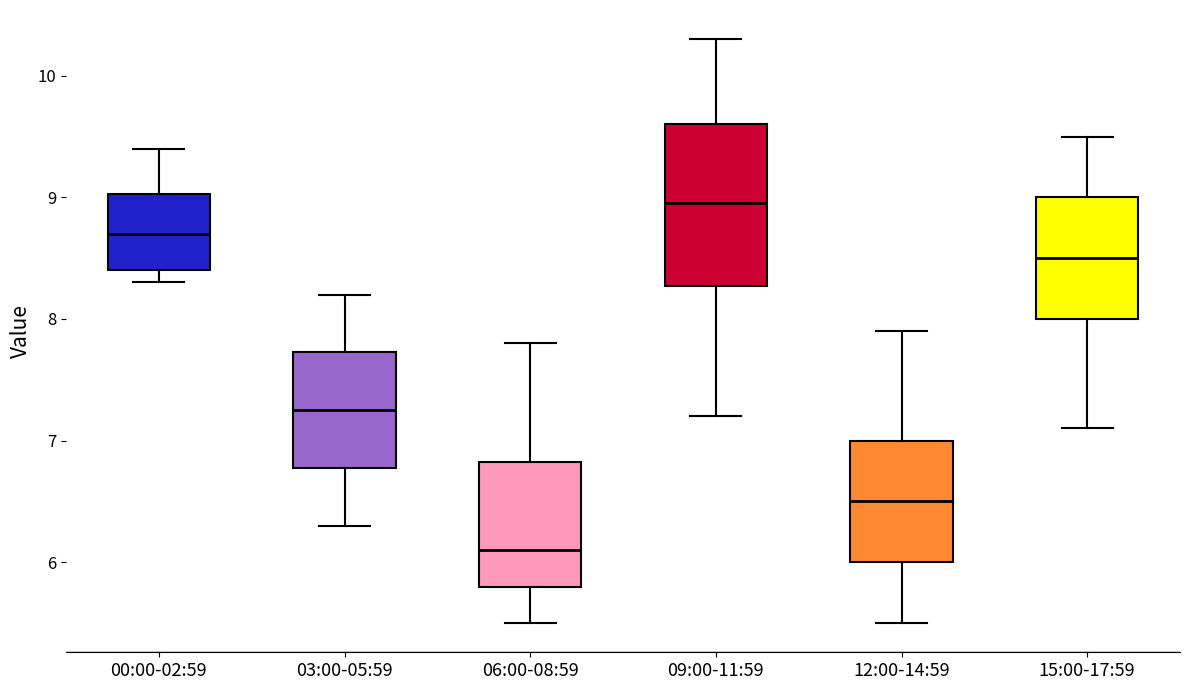

Reading left to right, read every box against the y-axis: the position of its median line, the range the box covers, and the ends of its whiskers. The values are not printed on the chart, so give them approximately, as read against the axis.

00:00-02:59: median 8.7, box 8.4 to 9.0, whiskers 8.3 to 9.4
03:00-05:59: median 7.3, box 6.8 to 7.7, whiskers 6.3 to 8.2
06:00-08:59: median 6.1, box 5.8 to 6.8, whiskers 5.5 to 7.8
09:00-11:59: median 9.0, box 8.3 to 9.6, whiskers 7.2 to 10.3
12:00-14:59: median 6.5, box 6.0 to 7.0, whiskers 5.5 to 7.9
15:00-17:59: median 8.5, box 8.0 to 9.0, whiskers 7.1 to 9.5